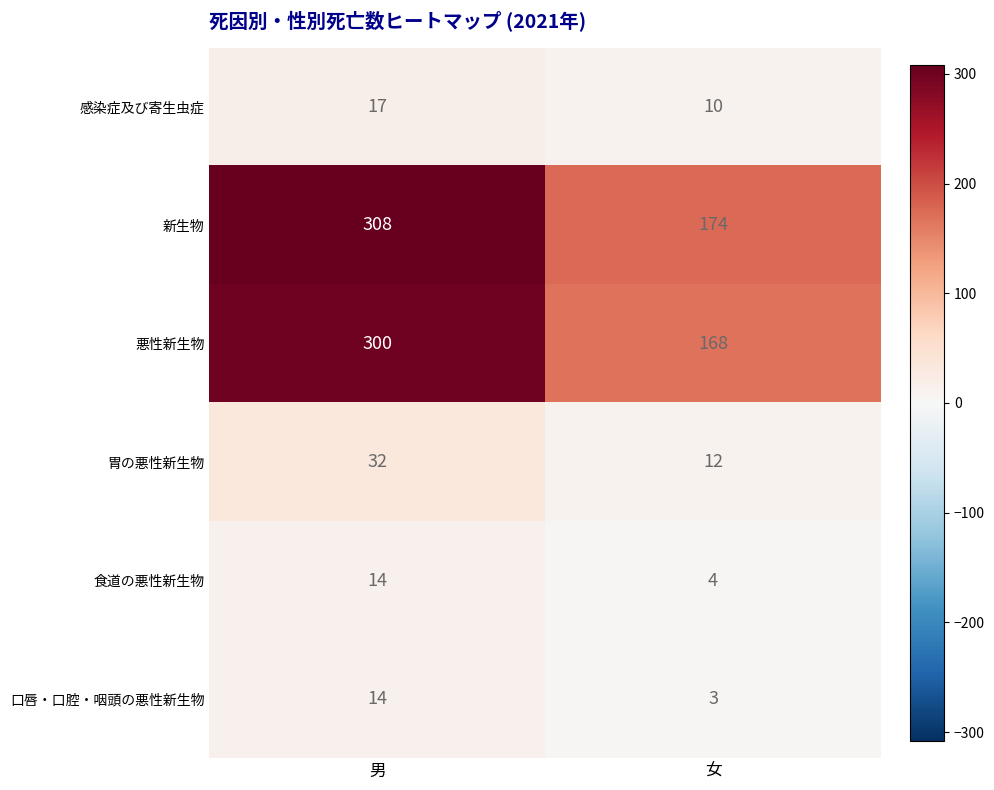

How many data points does each series have?

2